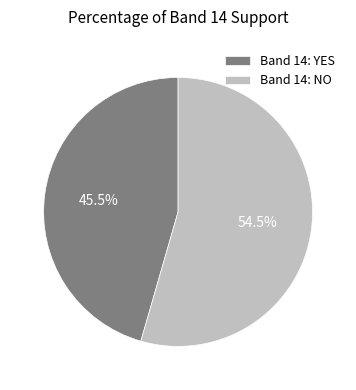

Is there a majority slice in this chart?

Yes